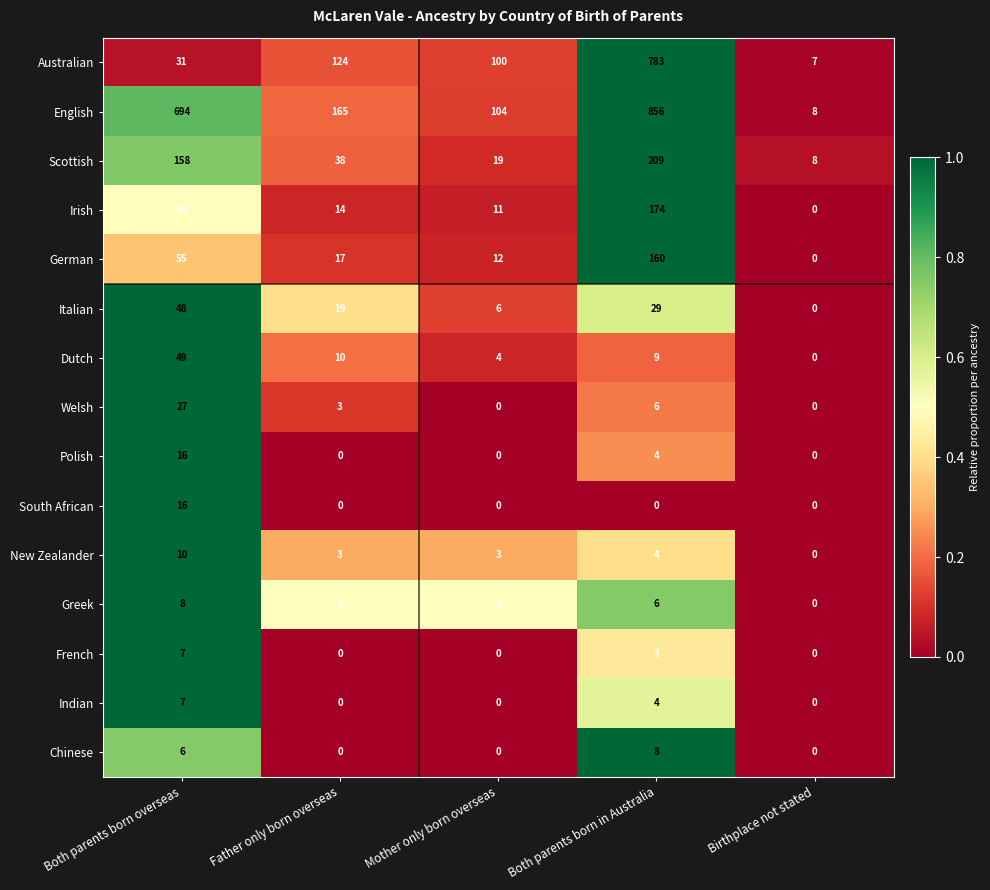

Where is German nearest to the value 80?

Both parents born overseas